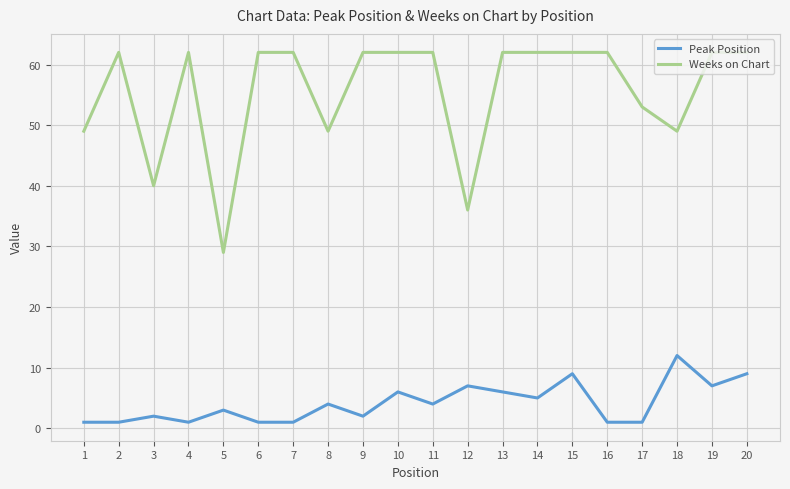

The Peak Position series shows 1 at 10. True or false?

False